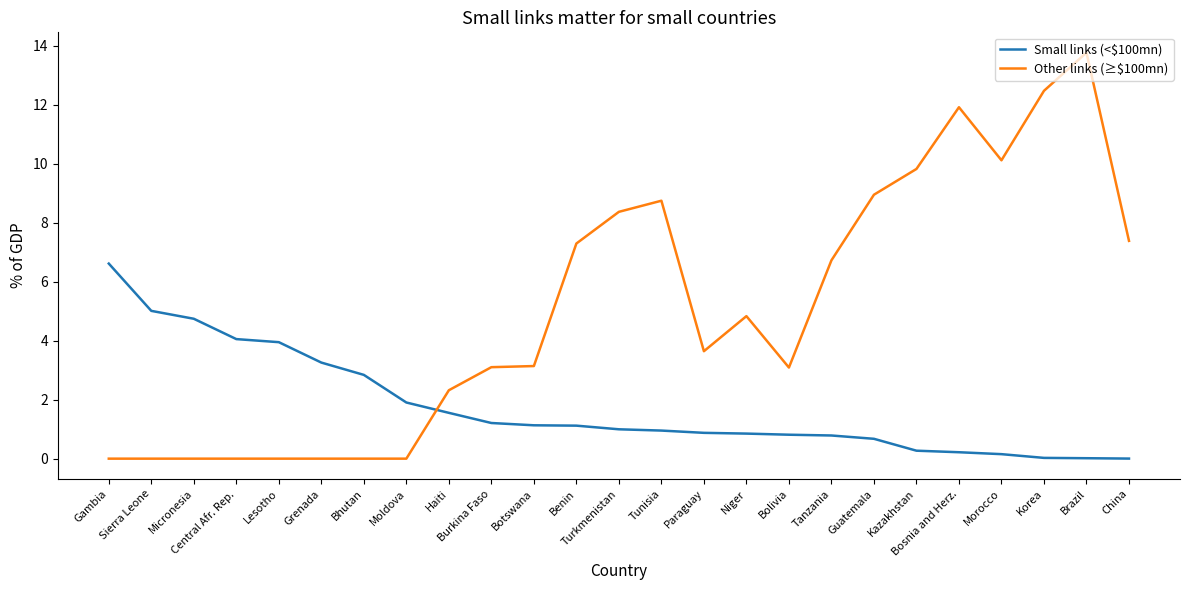

True or false: Other links (≥$100mn) has a value of -4.5 at Moldova.

False